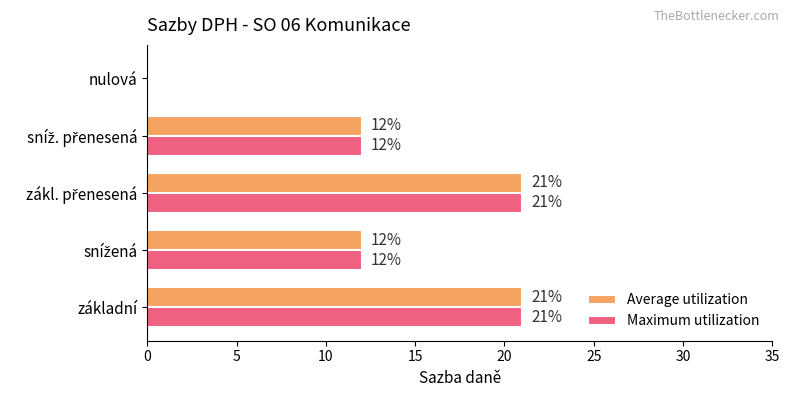

What is the greatest value displayed?

21